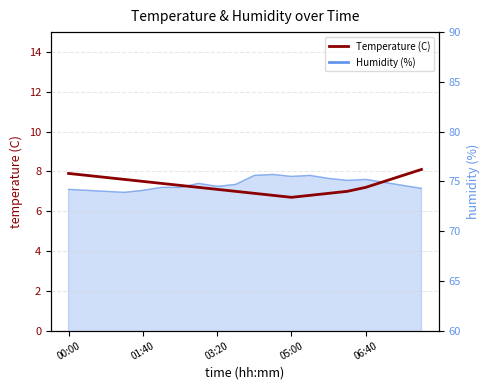

Is it true that the value at 05:00 is 13.0?

False